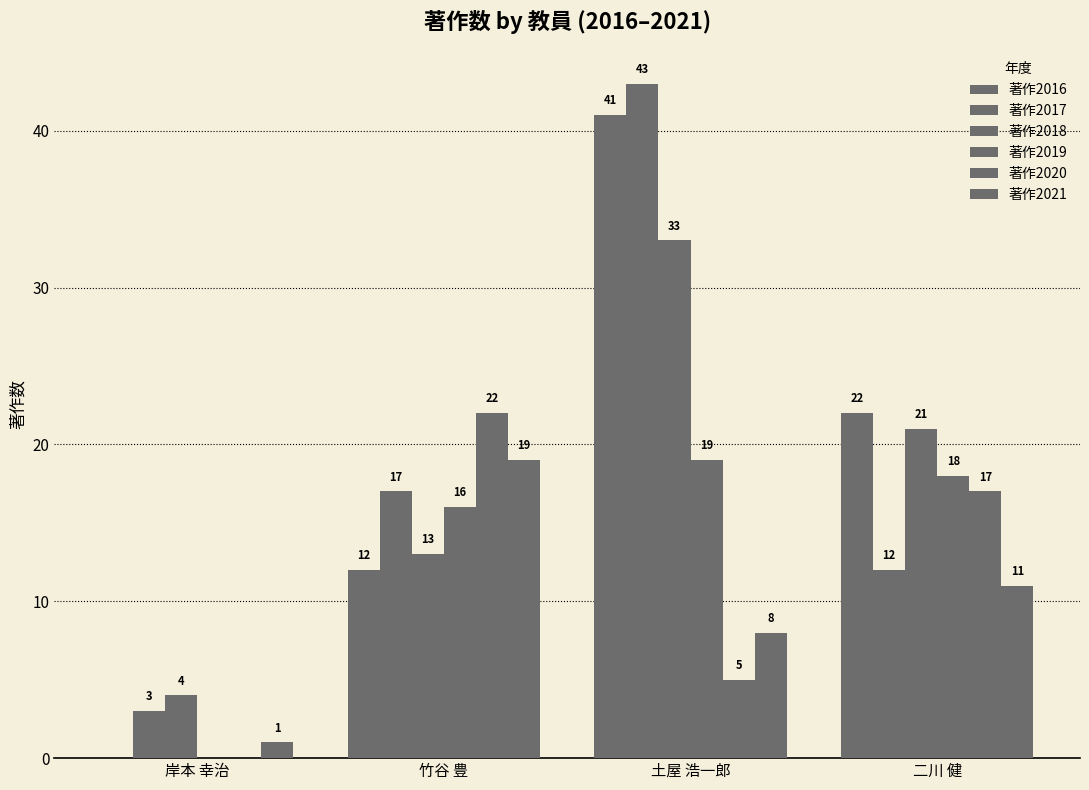

How many groups of bars are there?

4